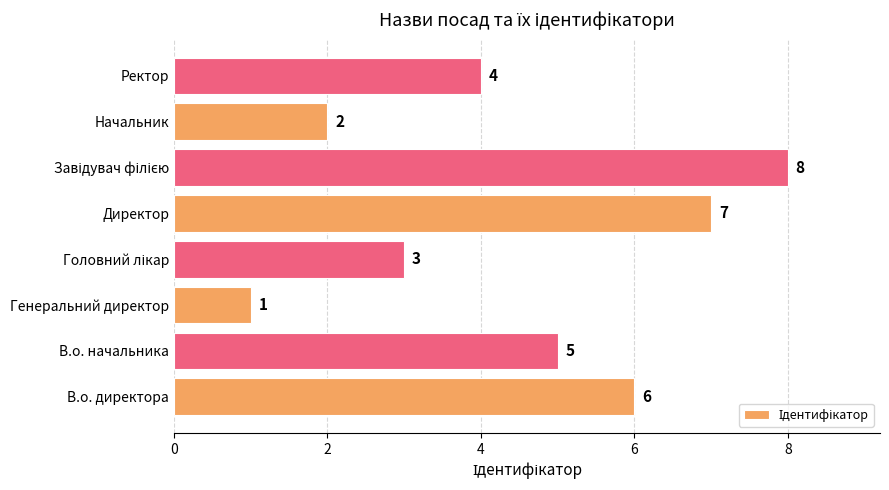

Which has a higher value, Начальник or Генеральний директор?

Начальник